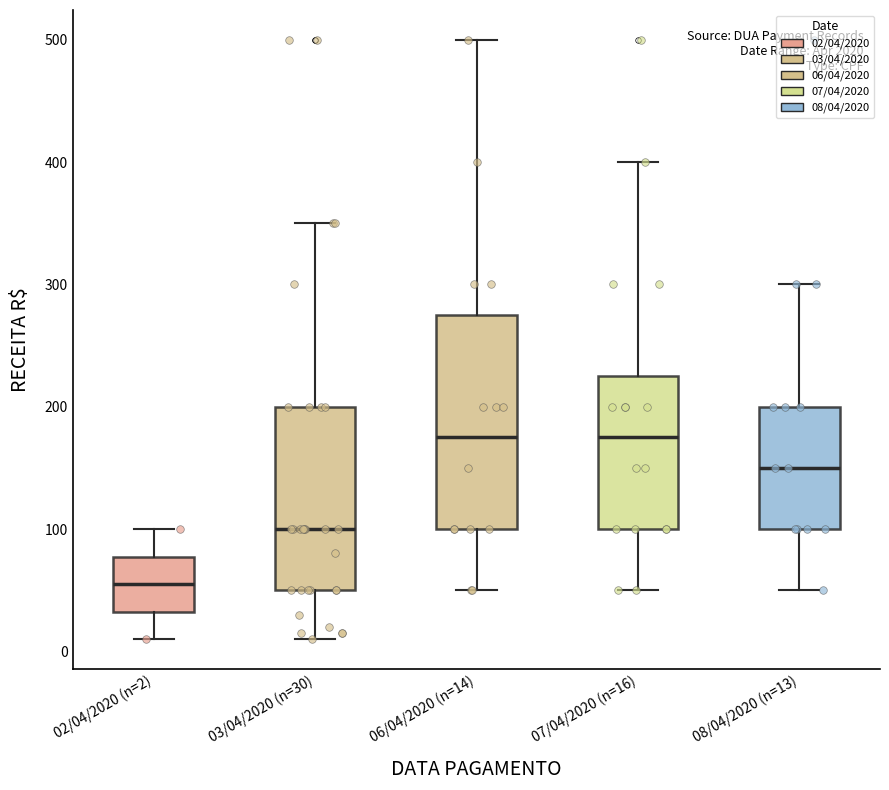

Which box is the tallest, from its lower edge to its upper edge?

06/04/2020 (n=14)